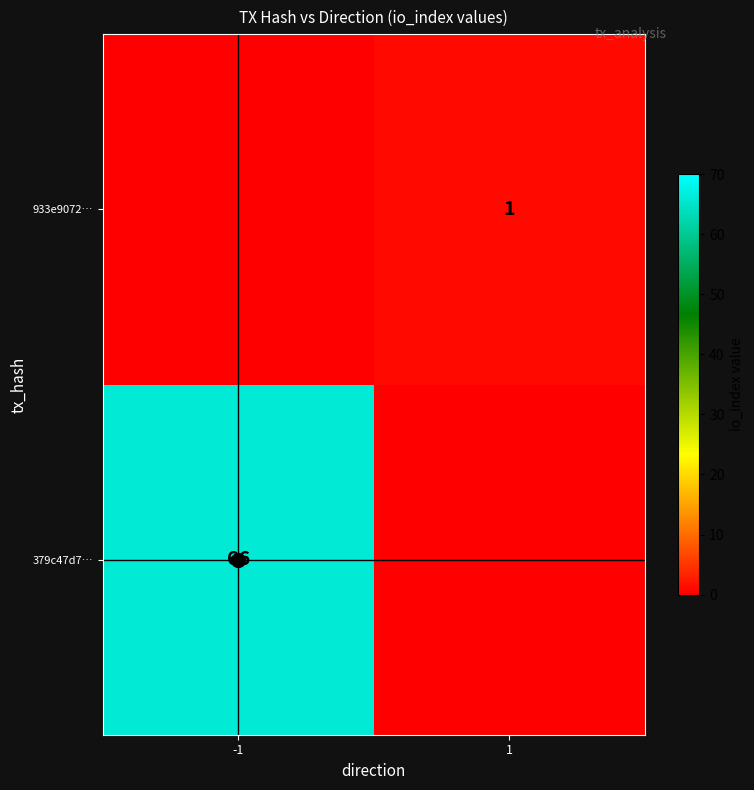

At direction, list the series in order from largest to smallest.

933e90728efc8ce583b5af4adb664121f4bbc03, 379c47d70aa67b8dc215507affaa2ec853f619e